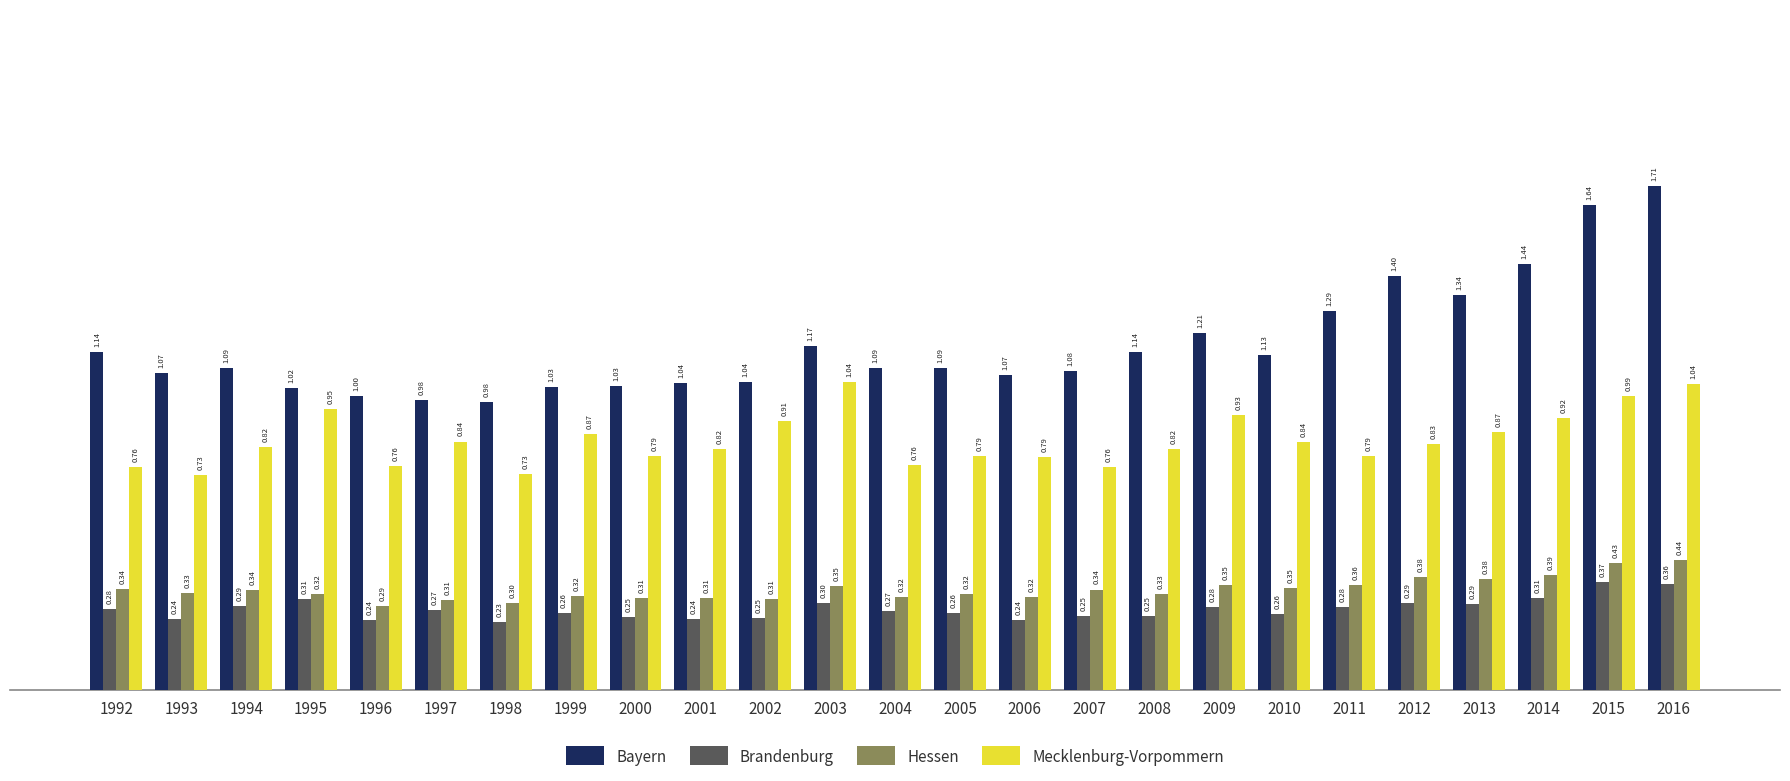

What is the sum of the Bayern values at 2007 and 1995?

2.1